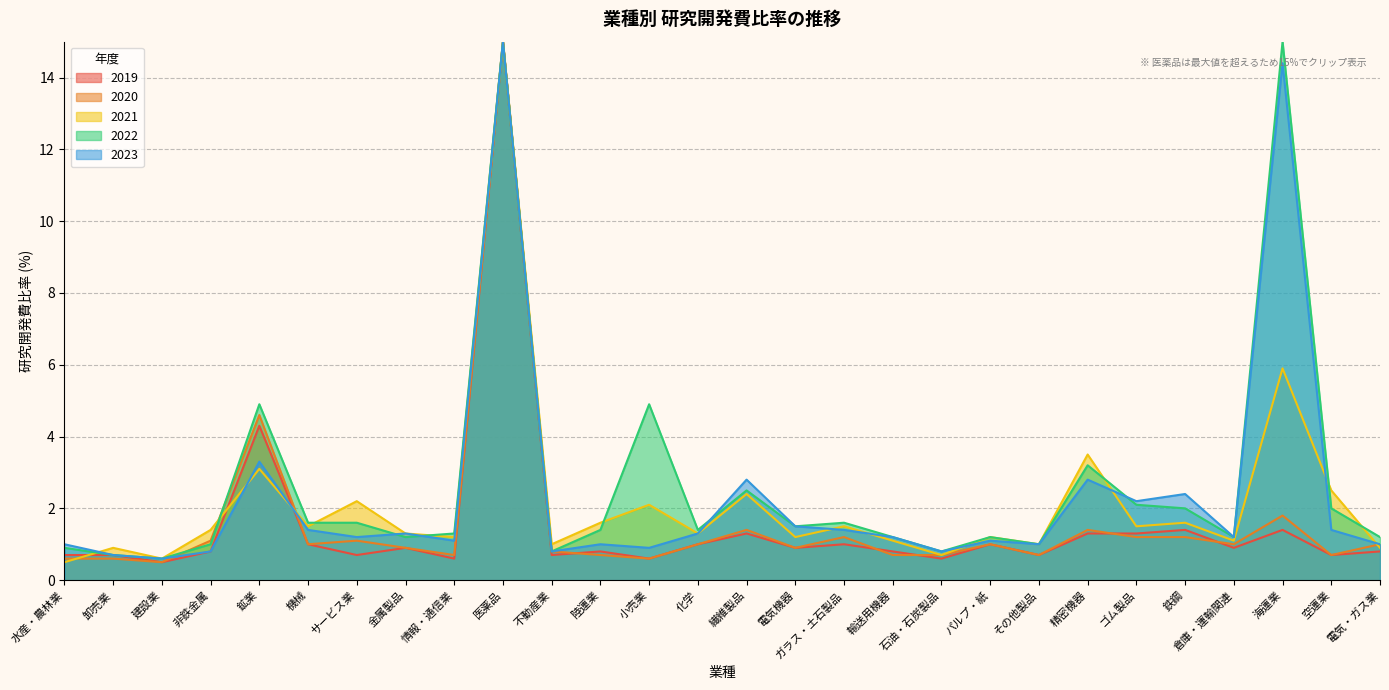

What is the difference between the maximum and second lowest values in the 2019 series?

14.4